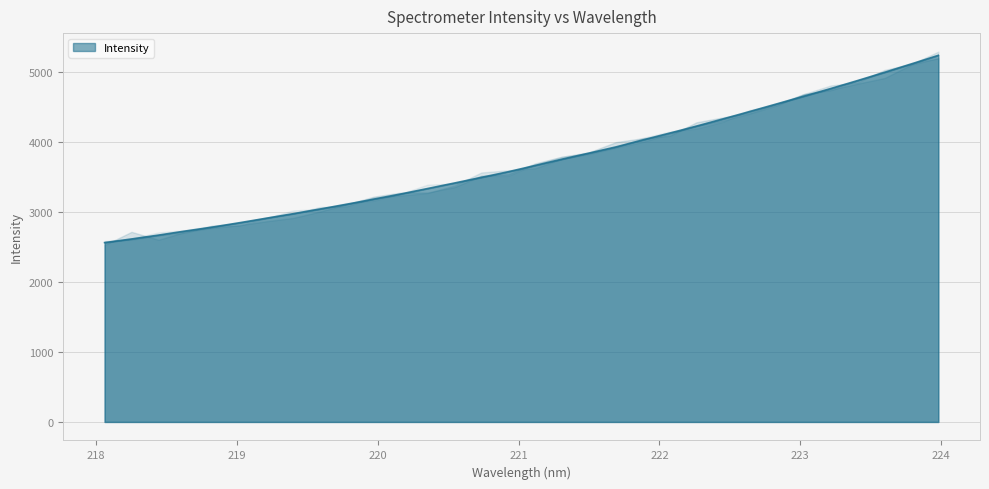

The chart shows a value of 8152.2 at 223.408. True or false?

False